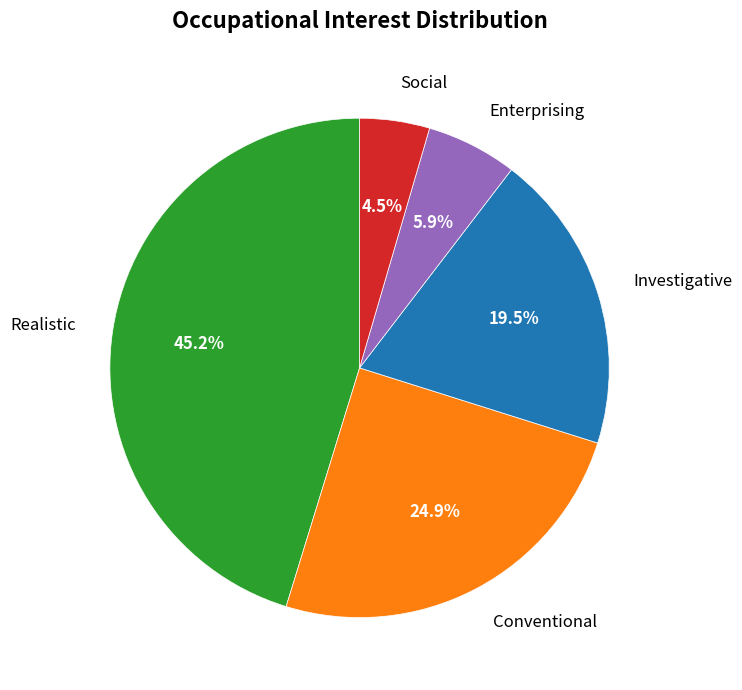

Is it true that Conventional is 16% of the pie?

False